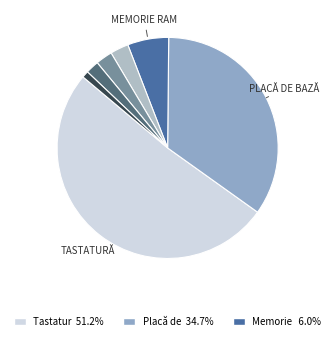

How many slices are in this pie chart?

7